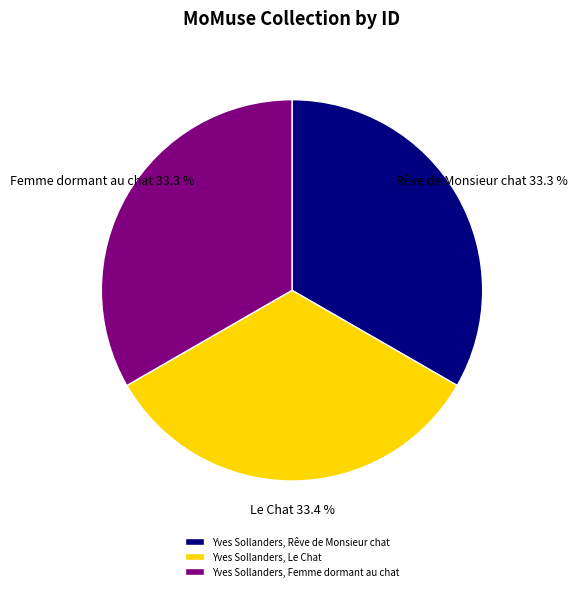

Count the number of slices in the pie.

3